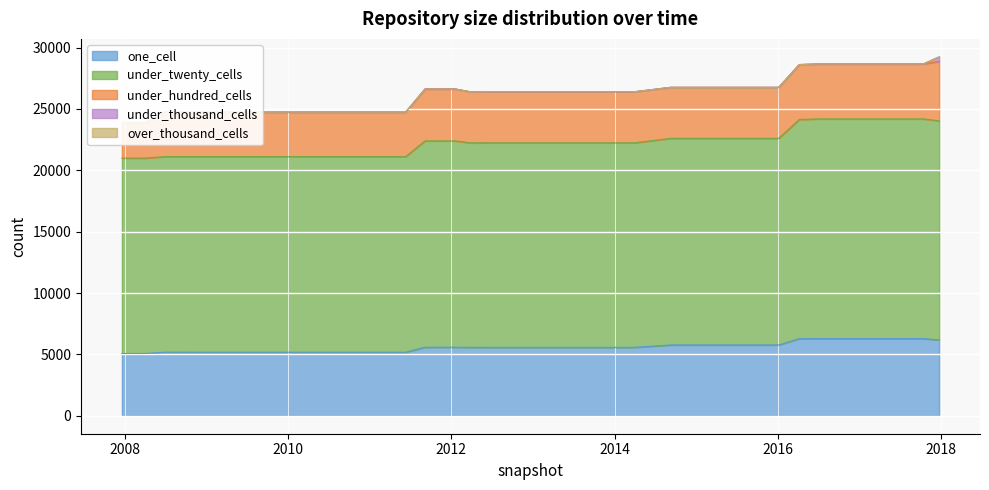

List the series in order of their peak value, highest first.

under_twenty_cells, one_cell, under_hundred_cells, under_thousand_cells, over_thousand_cells